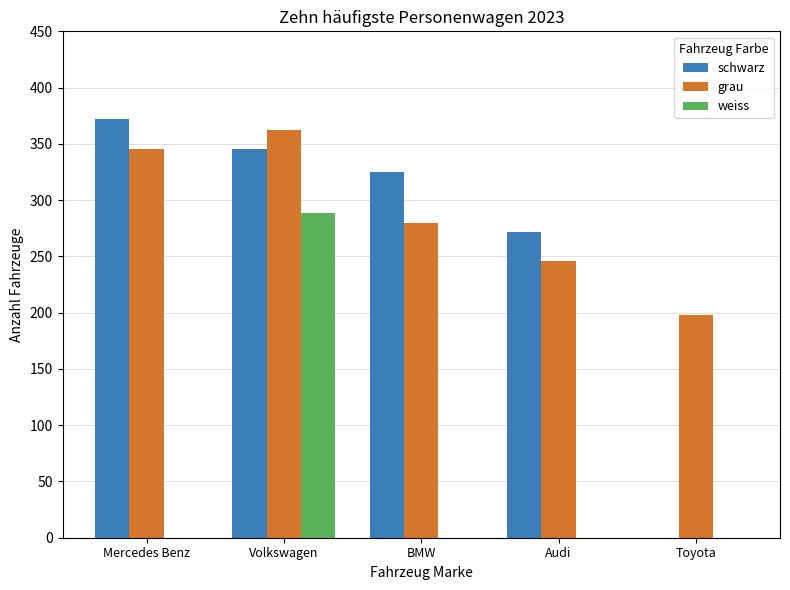

What is the sum of the grau values at Mercedes Benz and Toyota?

543